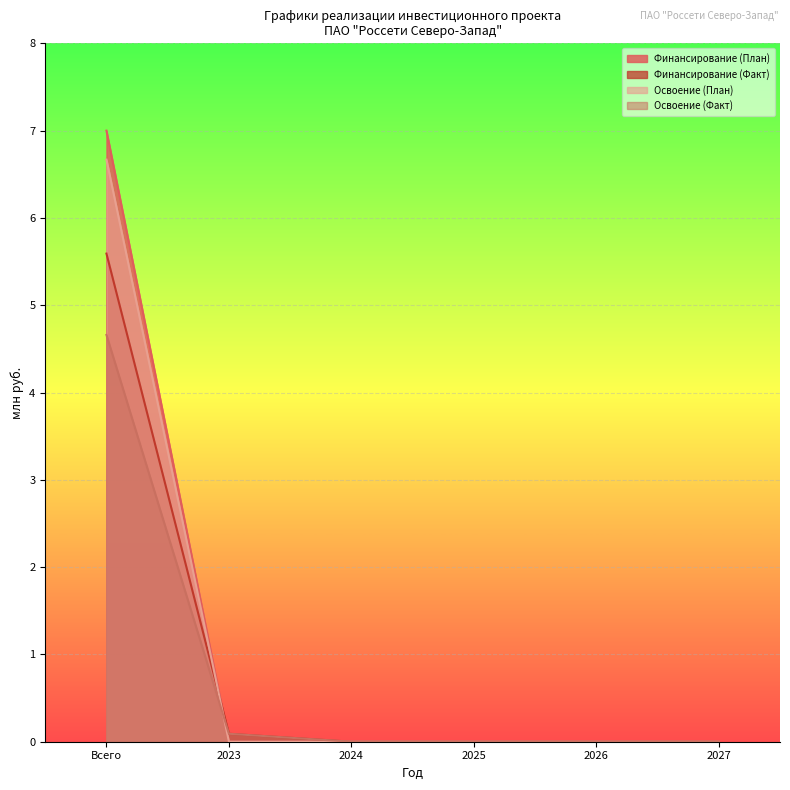

Which series has the largest total across all categories?

Финансирование (План)